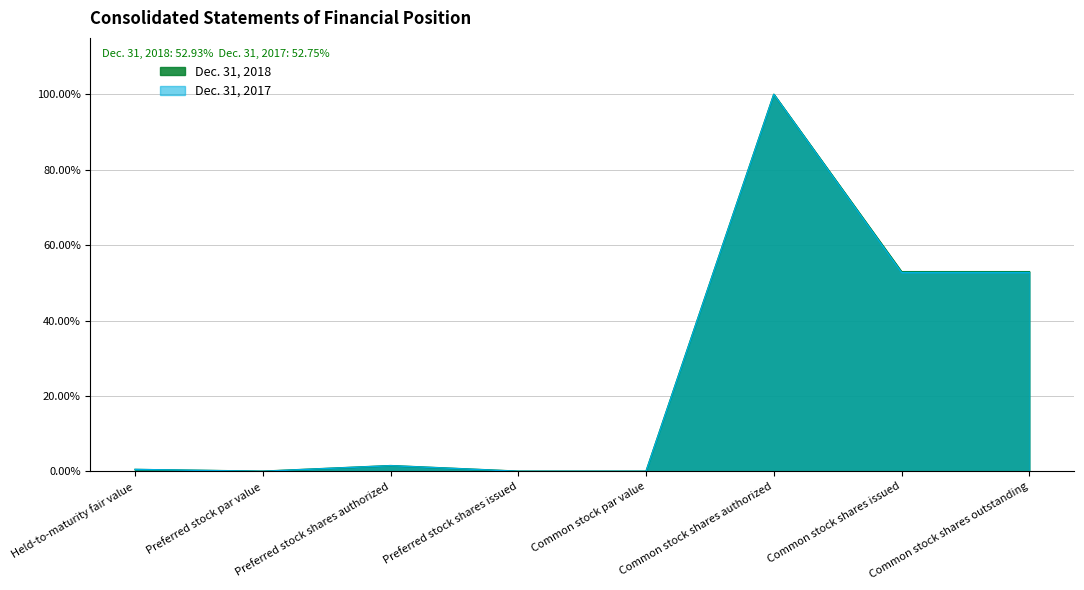

What is the difference between the second highest and second lowest values in the Dec. 31, 2017 series?

52.7